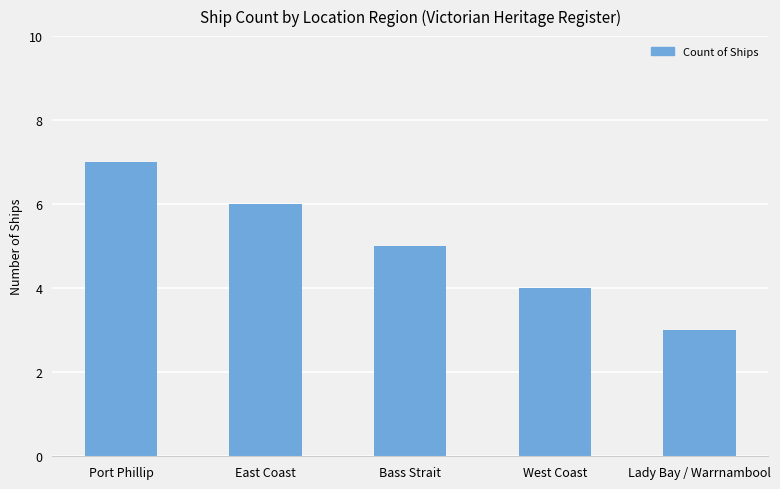

True or false: the data shows 7 at Port Phillip.

True